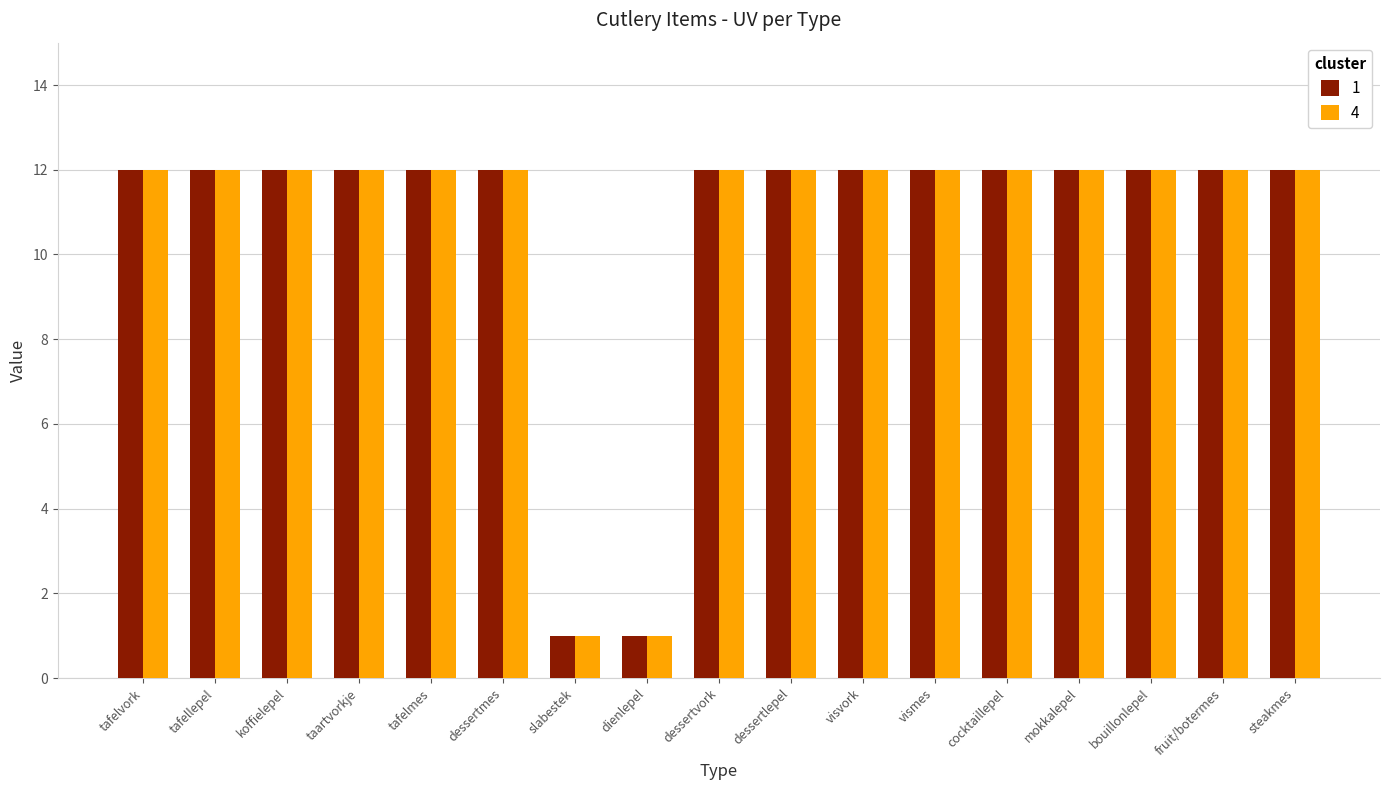

What is the total value across all series at vismes?

24